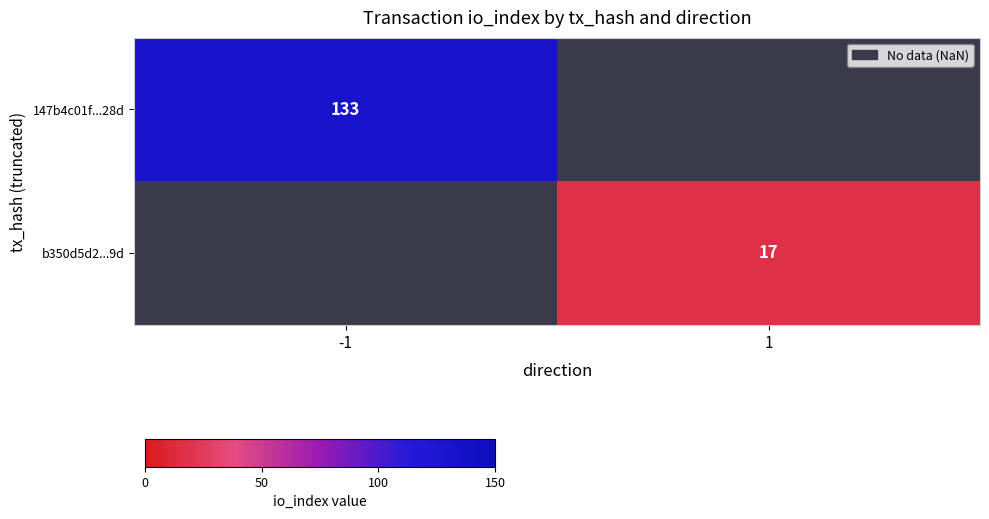

Is it true that 147b4c01f...28d equals 133 at -1?

True